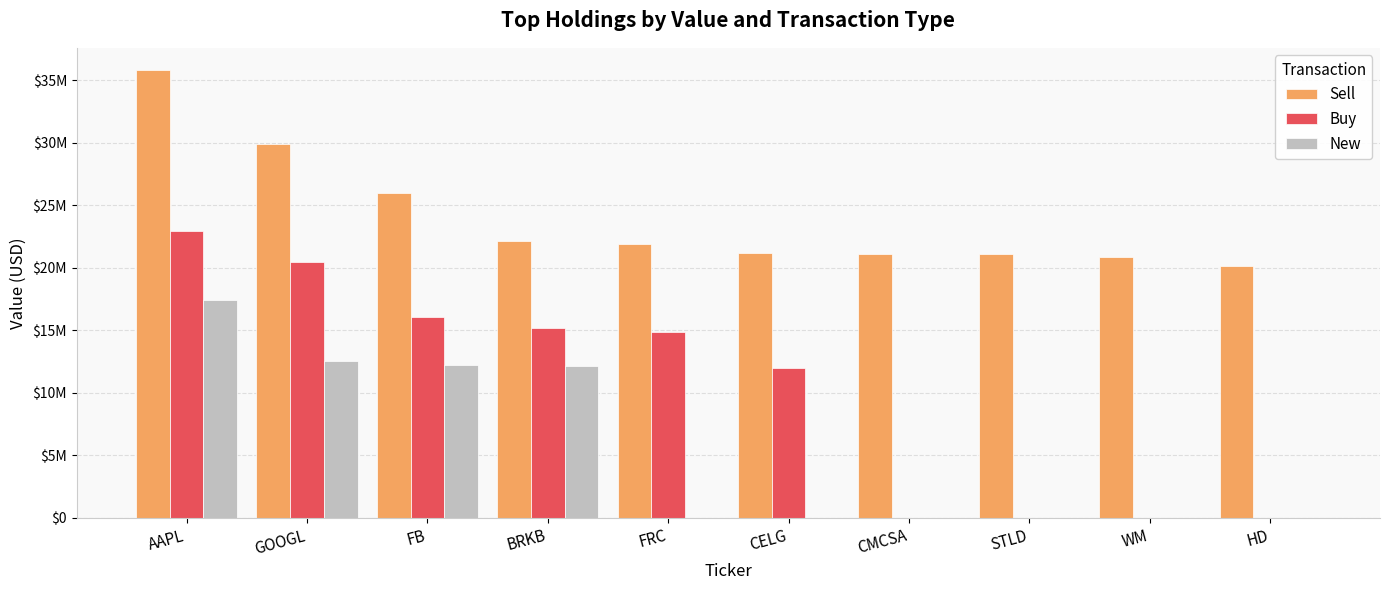

What is the highest value of the New series?

17451000